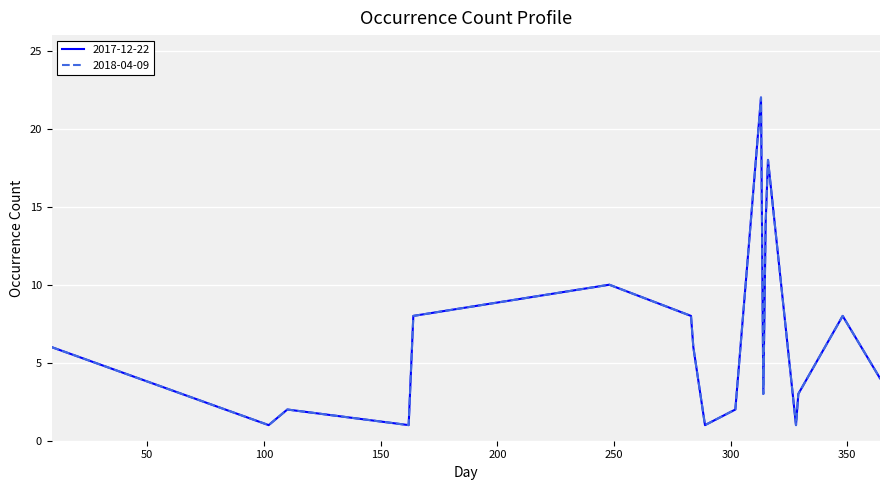

What are all the series names shown in the legend?

2017-12-22, 2018-04-09